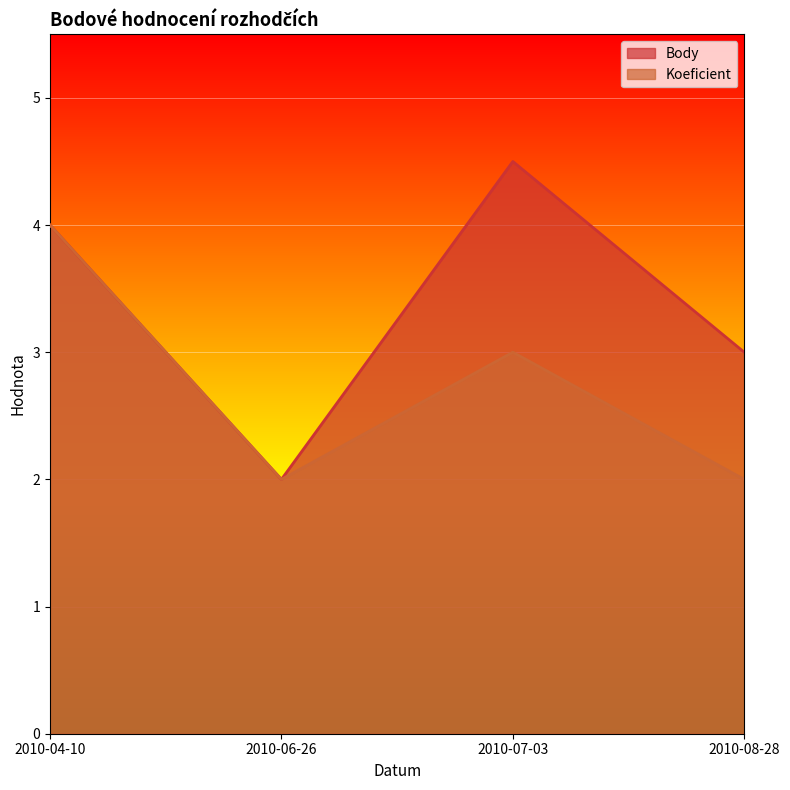

At which category does Body reach its first local valley?

2010-06-26